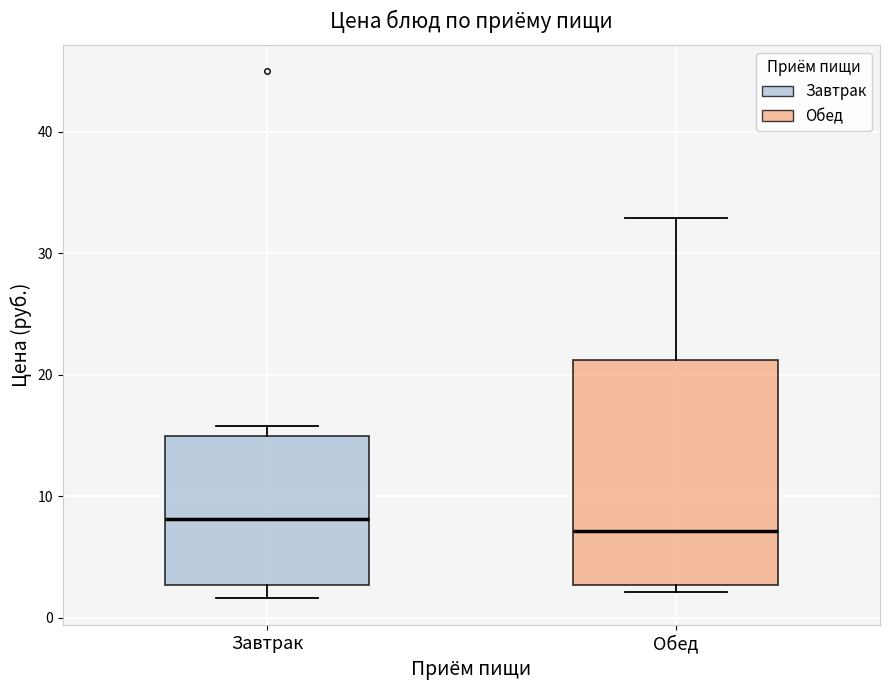

Where is the lower edge of the box for Завтрак on the y-axis? The values are not printed on the chart, so give them approximately, as read against the axis.

3